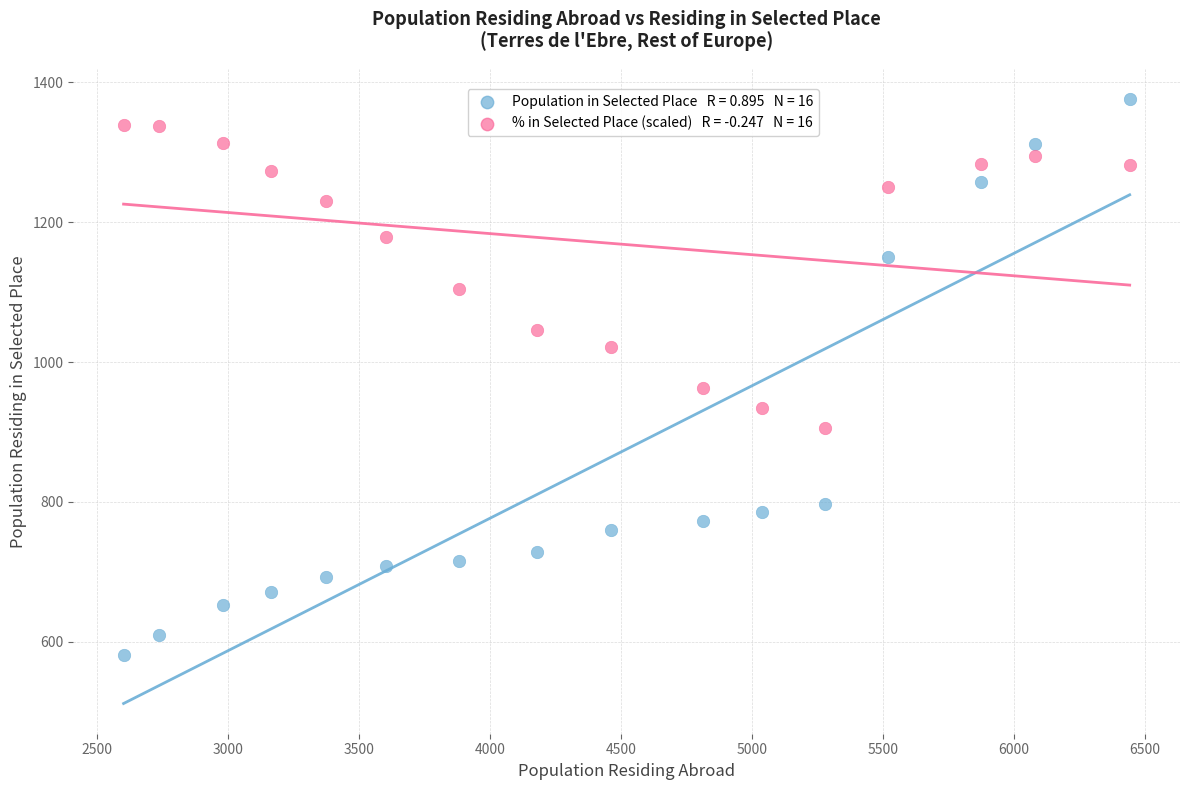

Across all series, what Y value is closest to 978?

963.6